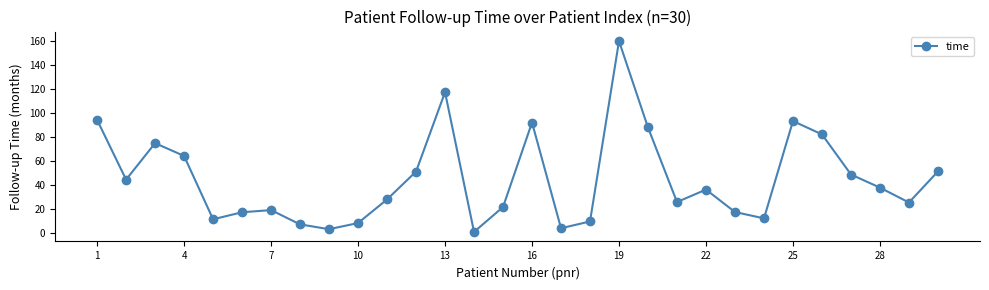

How many points are higher than both their immediate neighbors (excluding endpoints)?

7